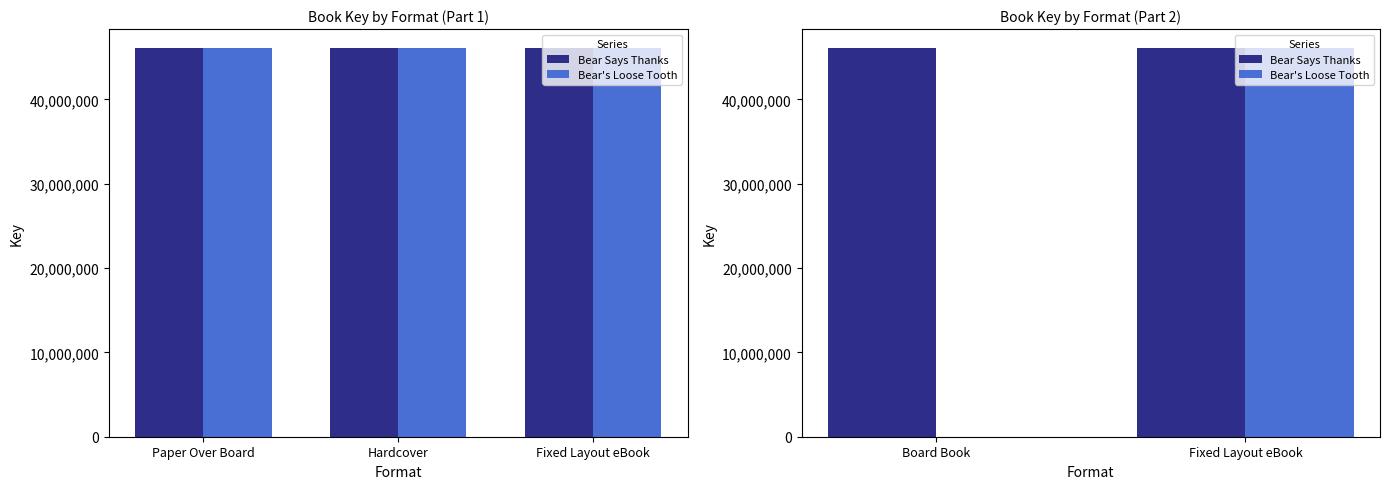

What is the greatest value displayed?

46031437